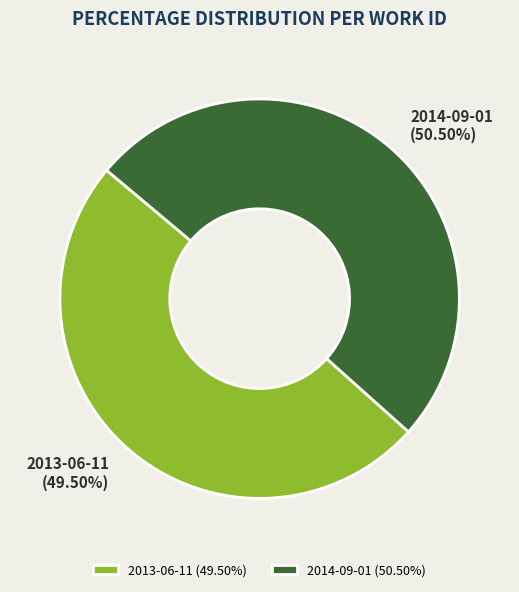

What is the majority slice?

2014-09-01